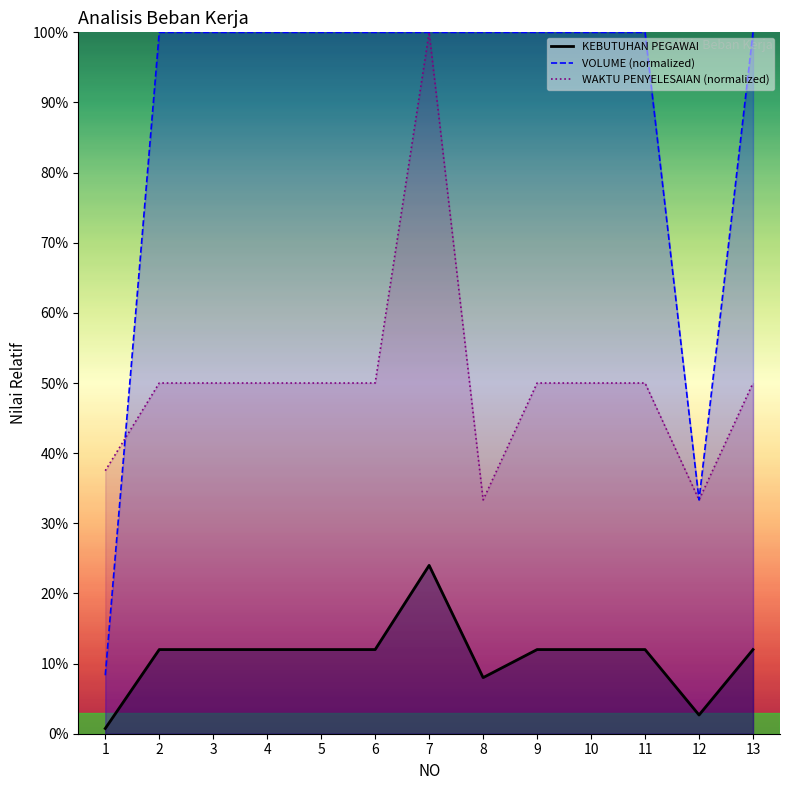

True or false: VOLUME and KEBUTUHAN PEGAWAI intersect in this chart.

False